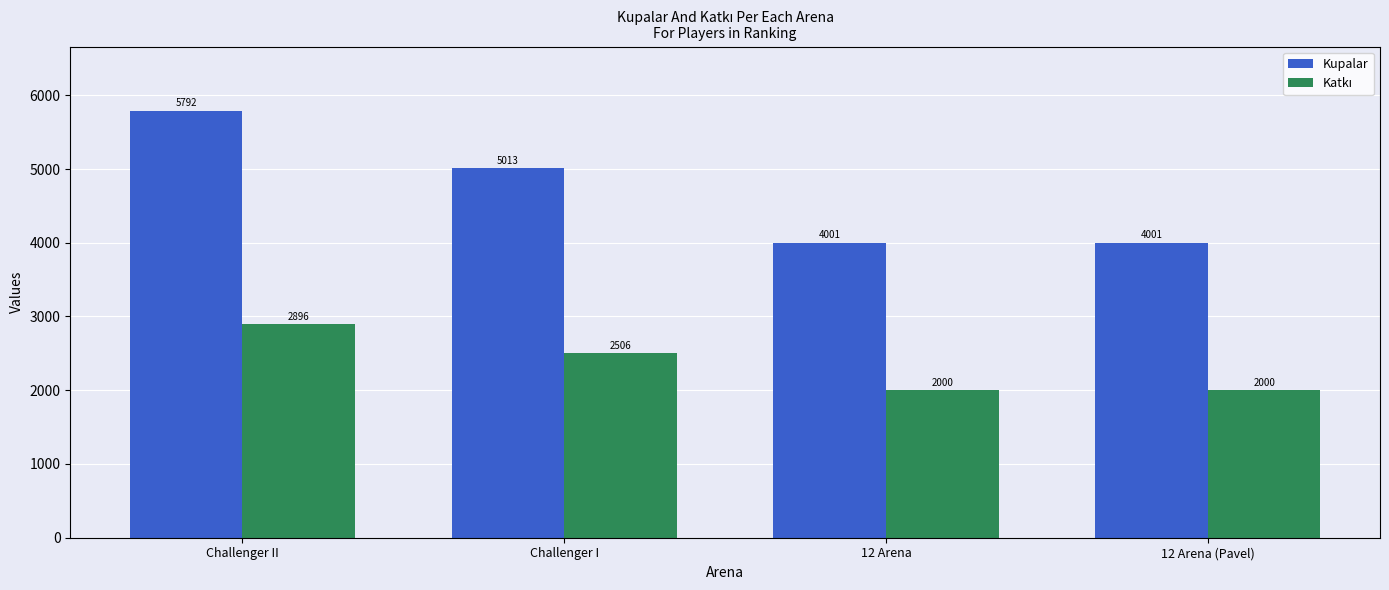

Is it true that Kupalar equals 7232 at Challenger I?

False